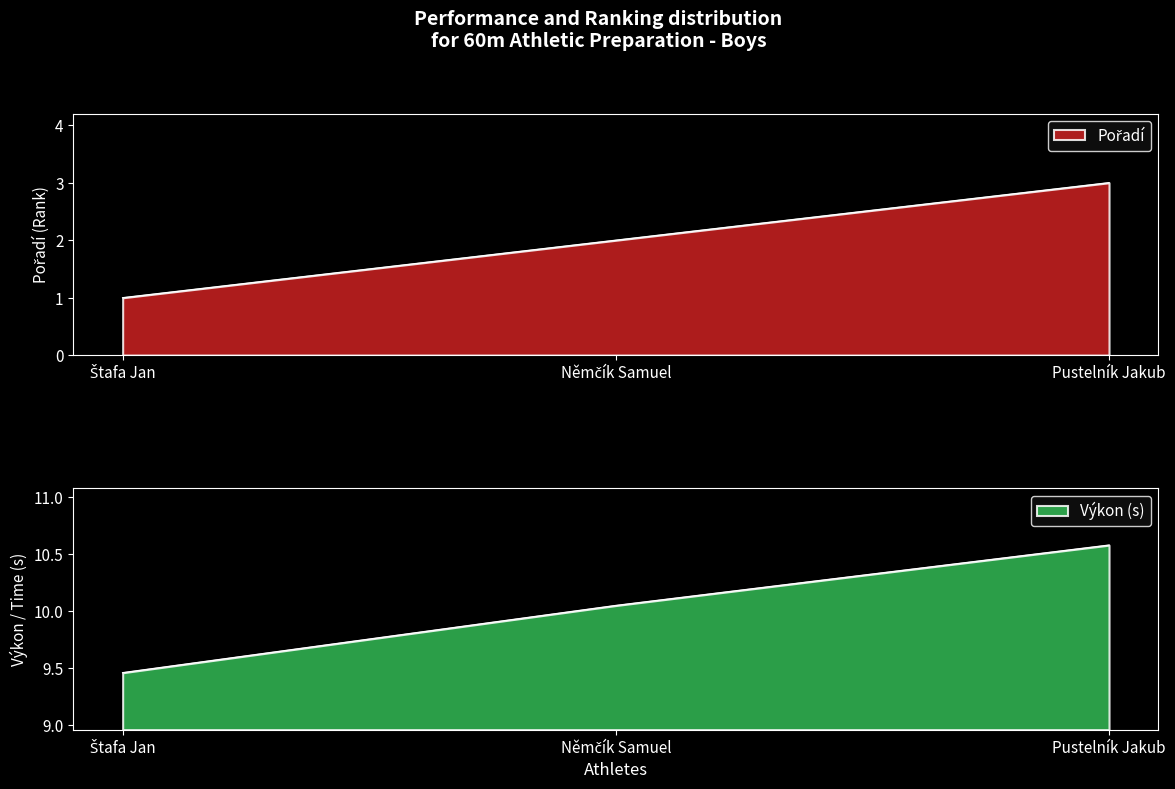

What is the label of the 2nd point from the right?

Němčík Samuel